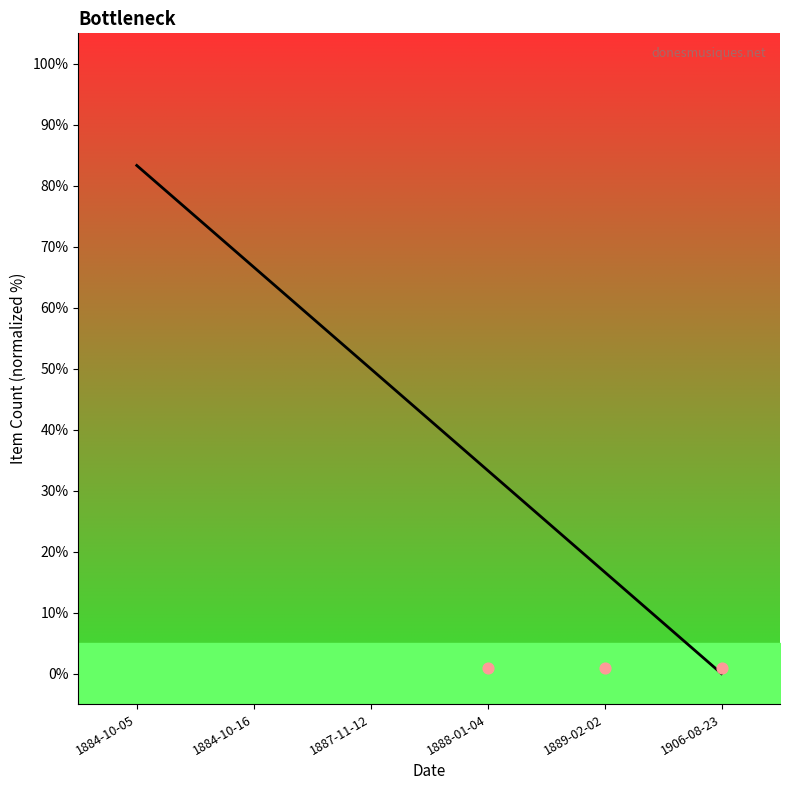

What is the change in value from 1889-02-02 to 1906-08-23?

-16.7